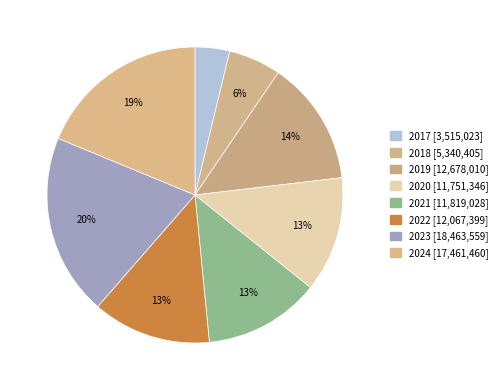

Does 2017 represent more than half of the total?

No